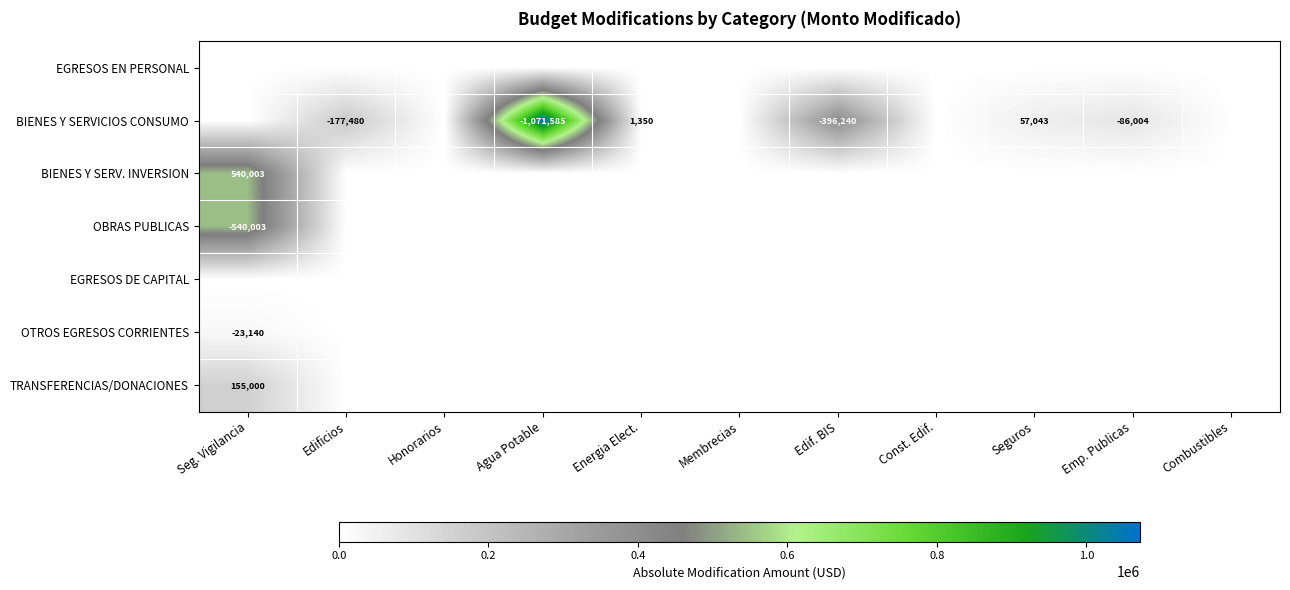

The value of BIENES Y SERVICIOS CONSUMO at Edif. BIS is -396240. True or false?

True